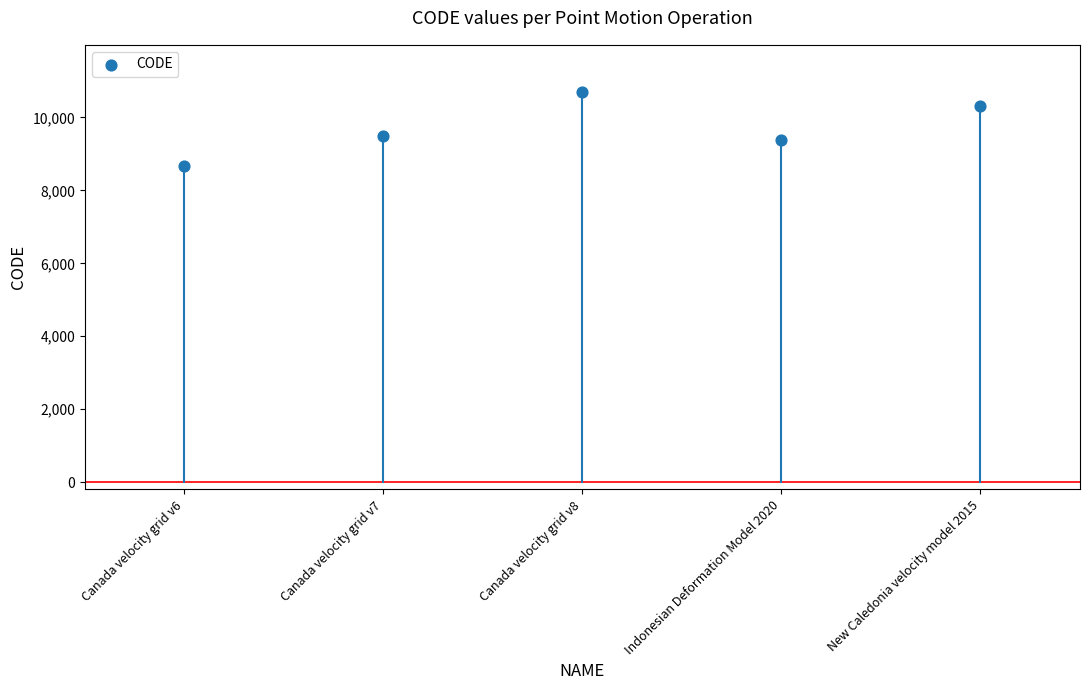

What is the average Y value?

9713